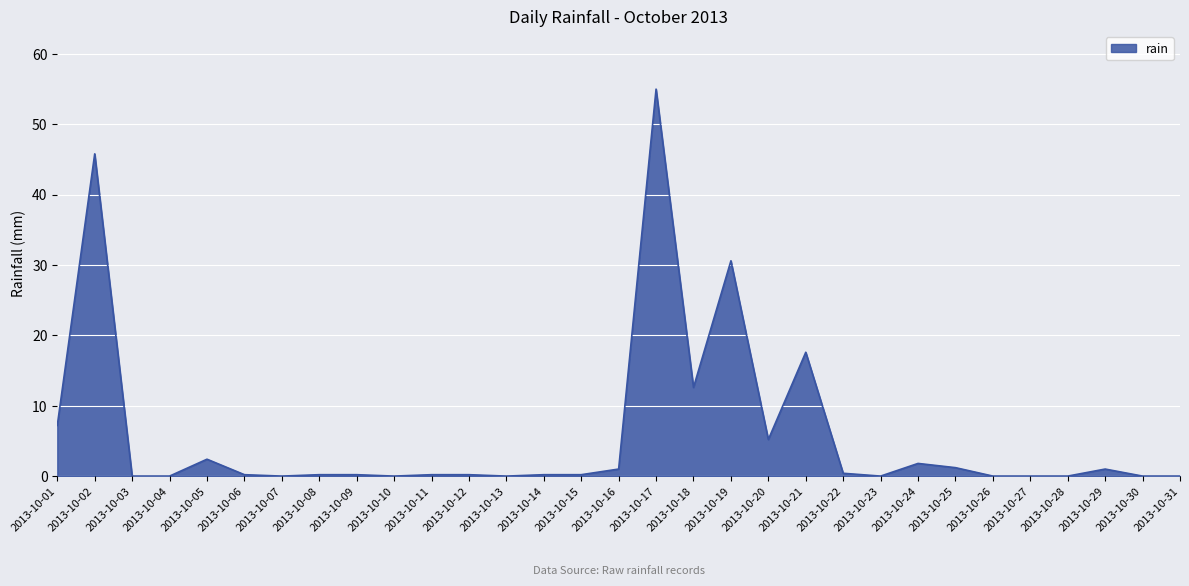

Which has a higher value, 2013-10-21 or 2013-10-15?

2013-10-21